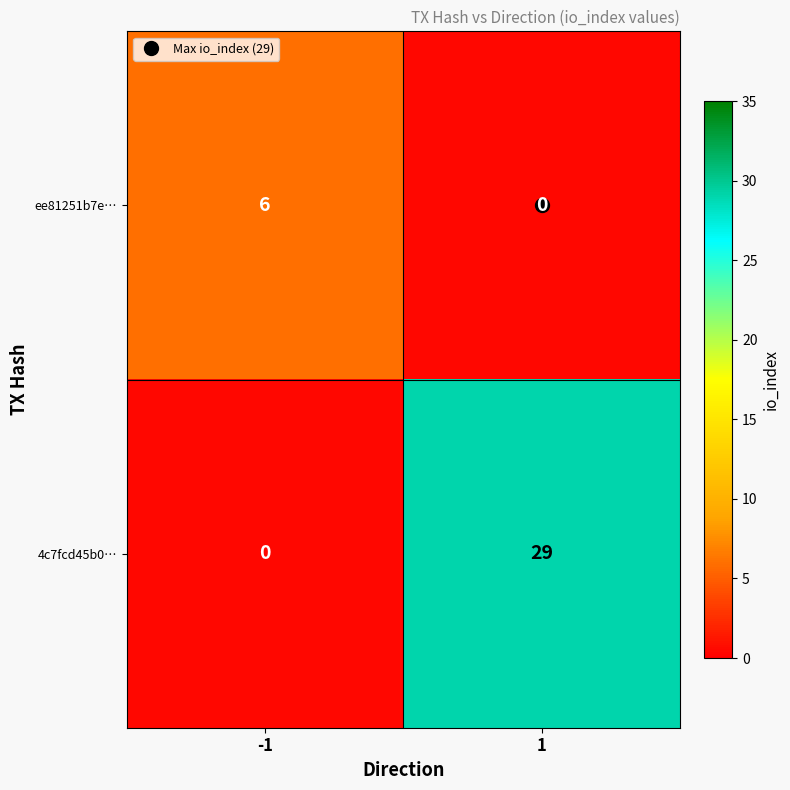

At -1, list the series in order from smallest to largest.

4c7fcd45b0…, ee81251b7e…